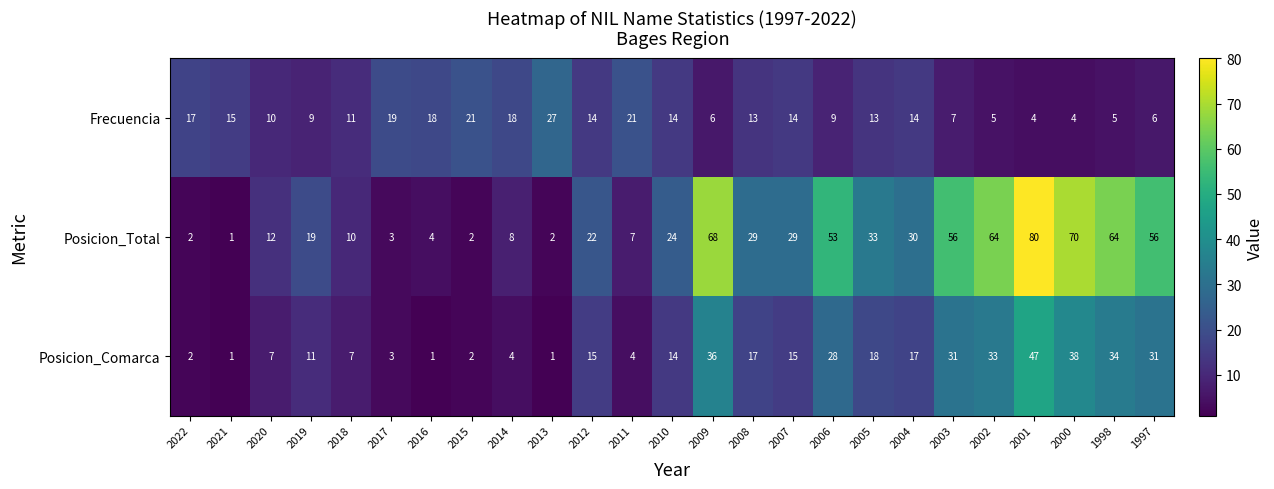

What is the difference between the second highest and second lowest values in the Posicion_Comarca series?

37